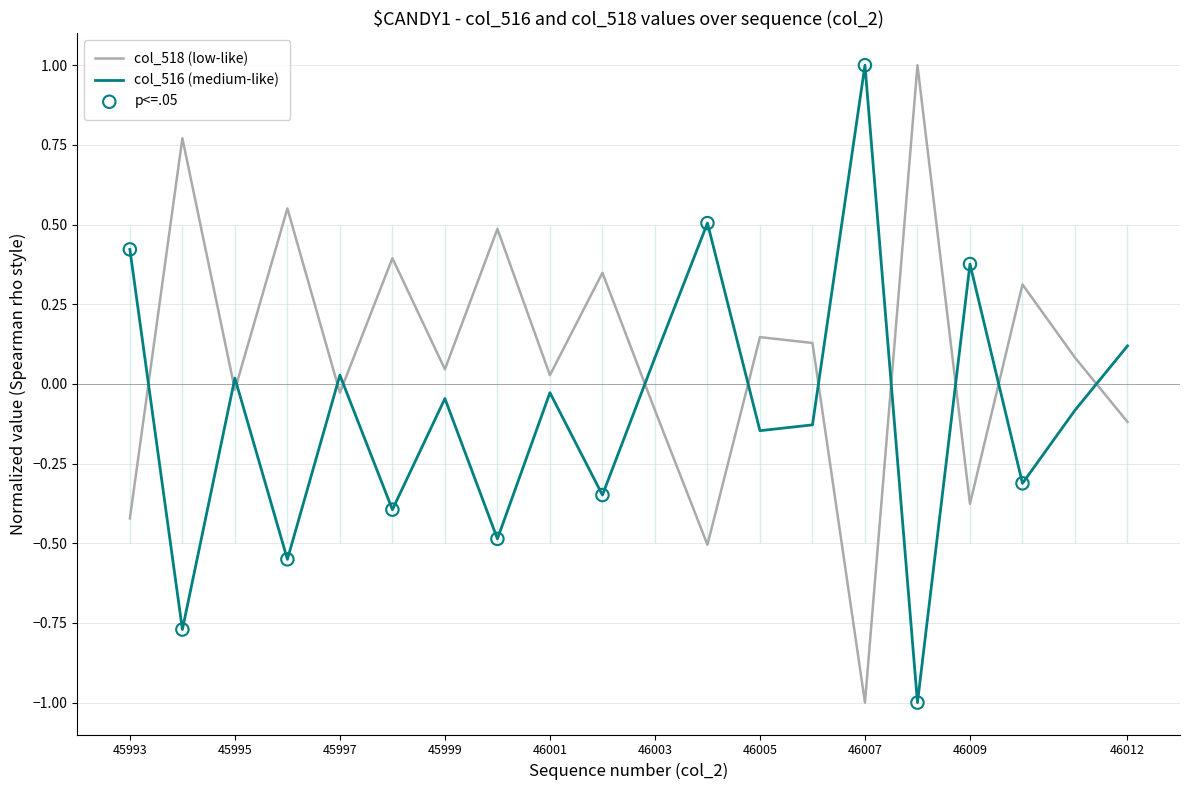

At how many categories does at least one series exceed 0?

20